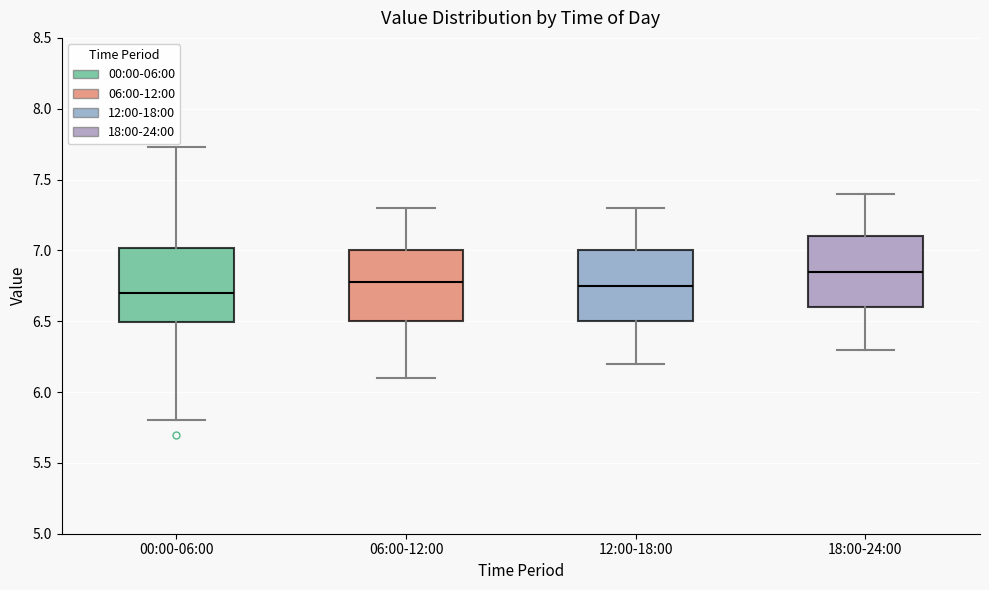

Where is the lower edge of the box for 06:00-12:00 on the y-axis? The values are not printed on the chart, so give them approximately, as read against the axis.

6.50